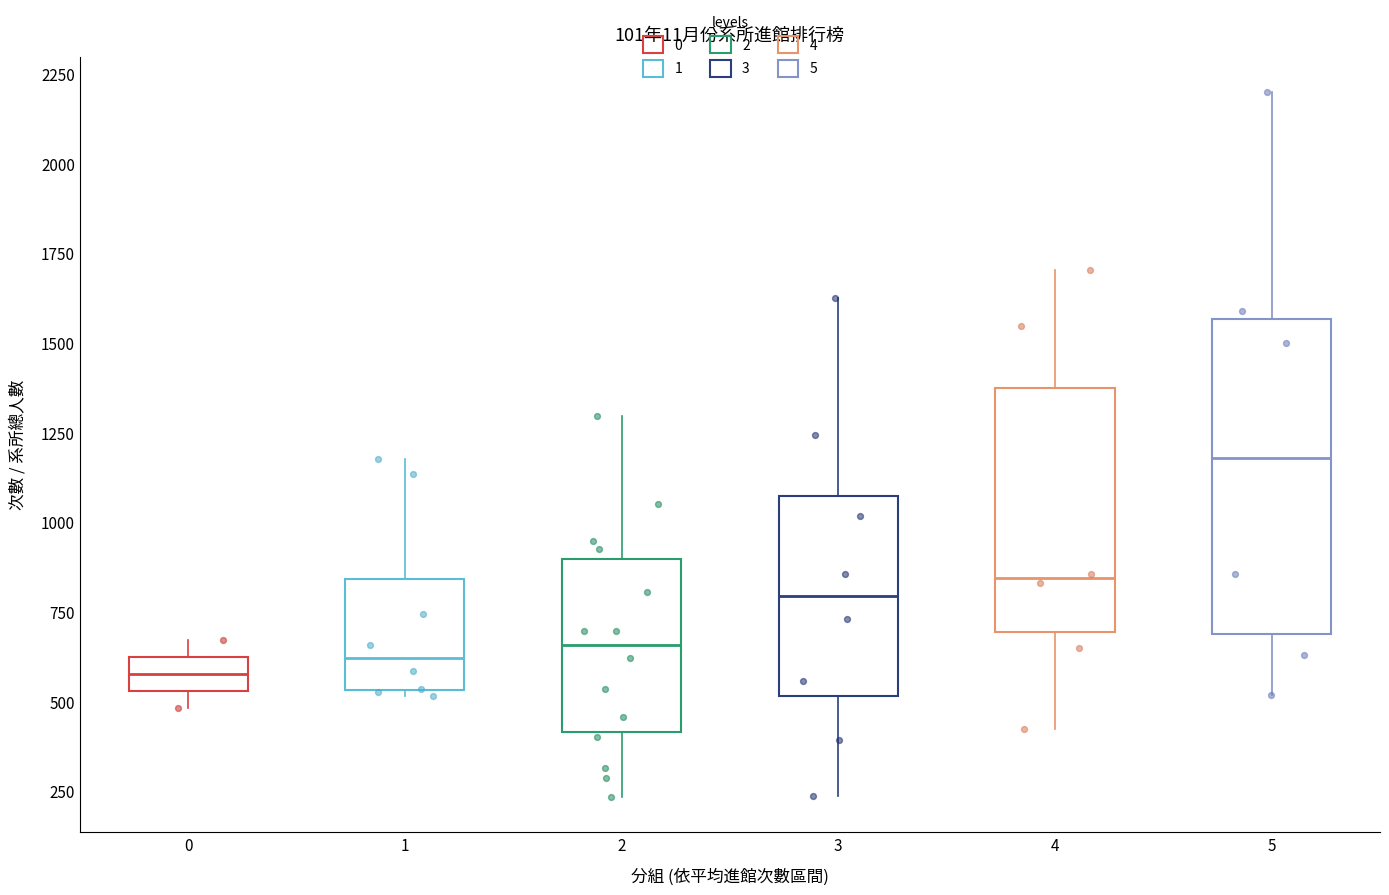

Reading left to right, transcribe this box plot: for each box, give where its median line is, the range the box spans, and where its two whiskers end, as read against the y-axis. The values are not printed on the chart, so give them approximately, as read against the axis.

0: median 600 (inside the box), box 550 to 600, whiskers 500 to 650
1: median 600, box 550 to 850, whiskers 500 to 1200
2: median 650, box 400 to 900, whiskers 250 to 1300
3: median 800, box 500 to 1050, whiskers 250 to 1600
4: median 850, box 700 to 1350, whiskers 400 to 1700
5: median 1200, box 700 to 1550, whiskers 500 to 2200